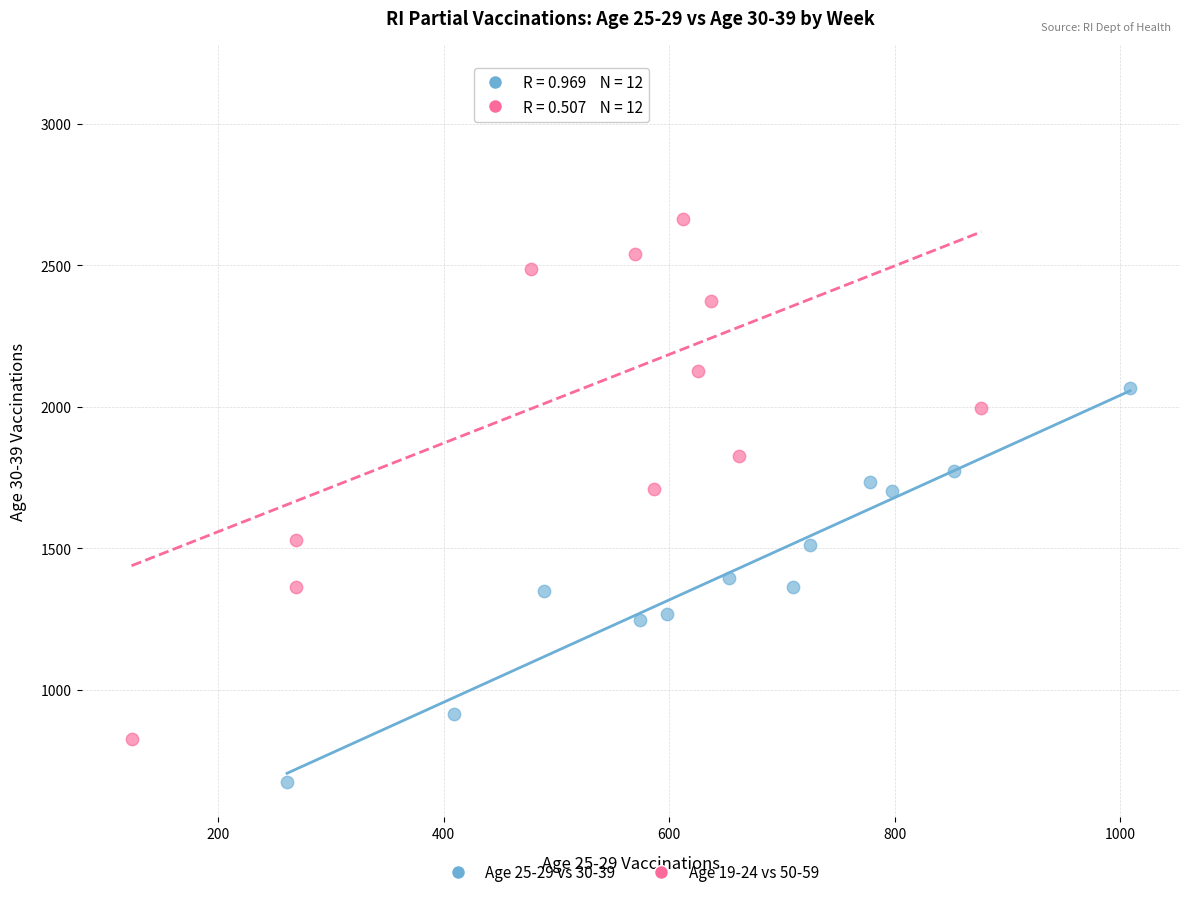

Which series has the largest Y range (max minus min)?

Age 19-24 vs 50-59